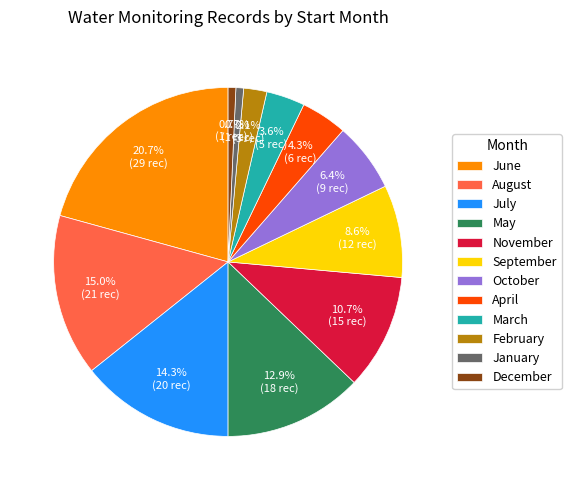

Which category has the biggest portion of the pie?

June